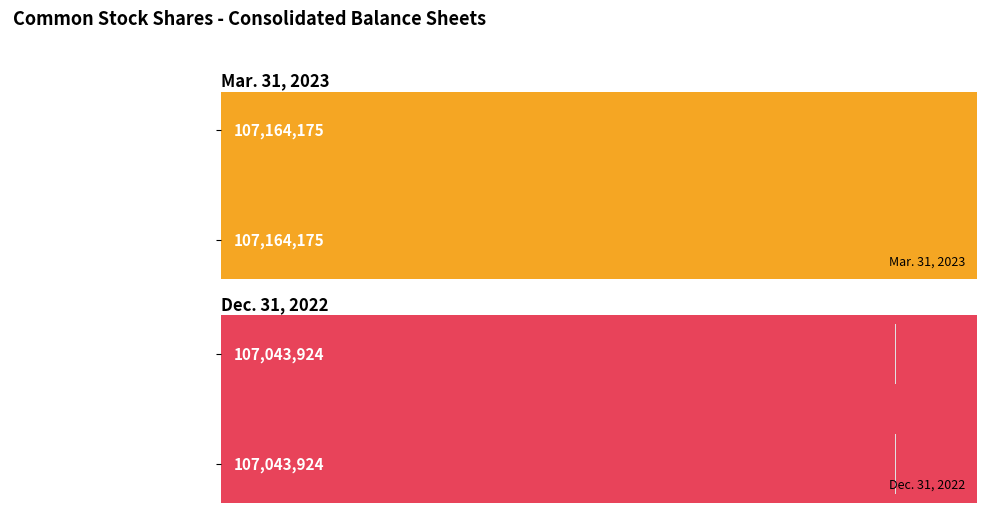

Reading left to right, extract all data points from this chart.

Mar. 31, 2023: Common stock, shares issued (in shares)=107164175	Common stock, shares outstanding (in shares)=107164175
Dec. 31, 2022: Common stock, shares issued (in shares)=107043924	Common stock, shares outstanding (in shares)=107043924